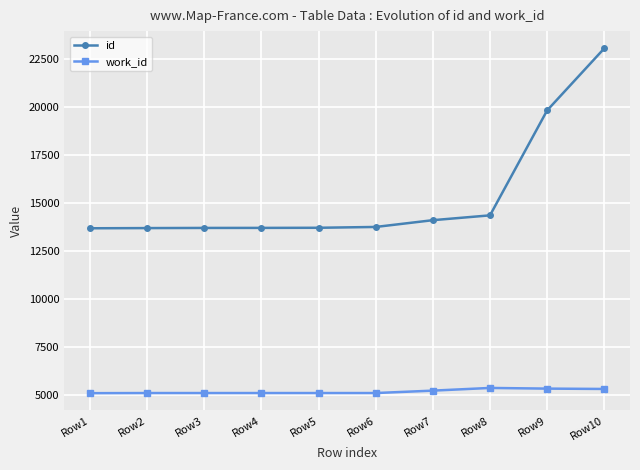

How many data points does each series have?

10